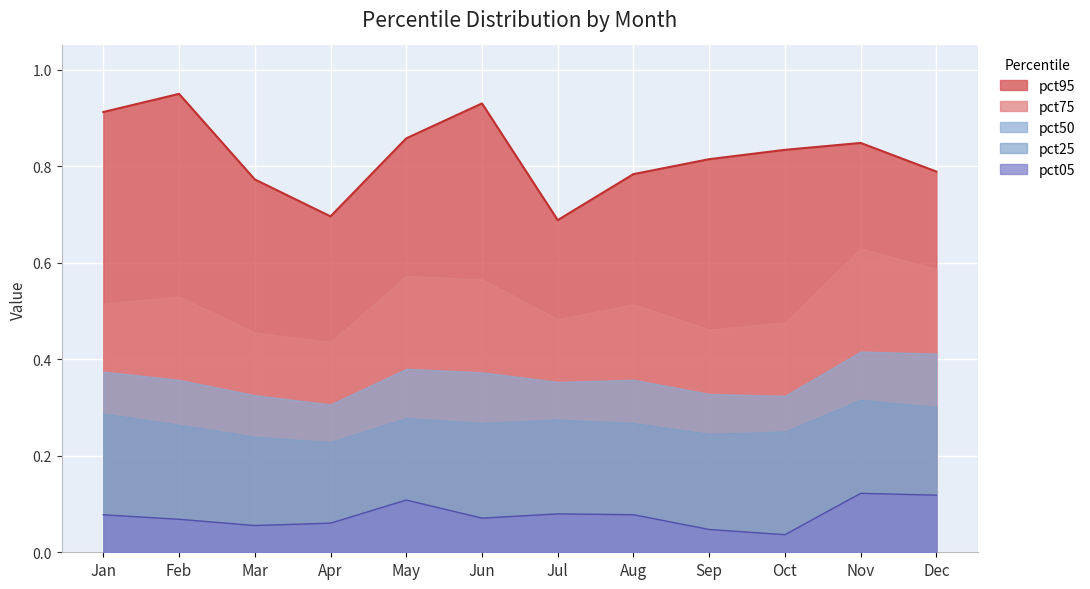

True or false: pct05 and pct75 cross at least once.

False